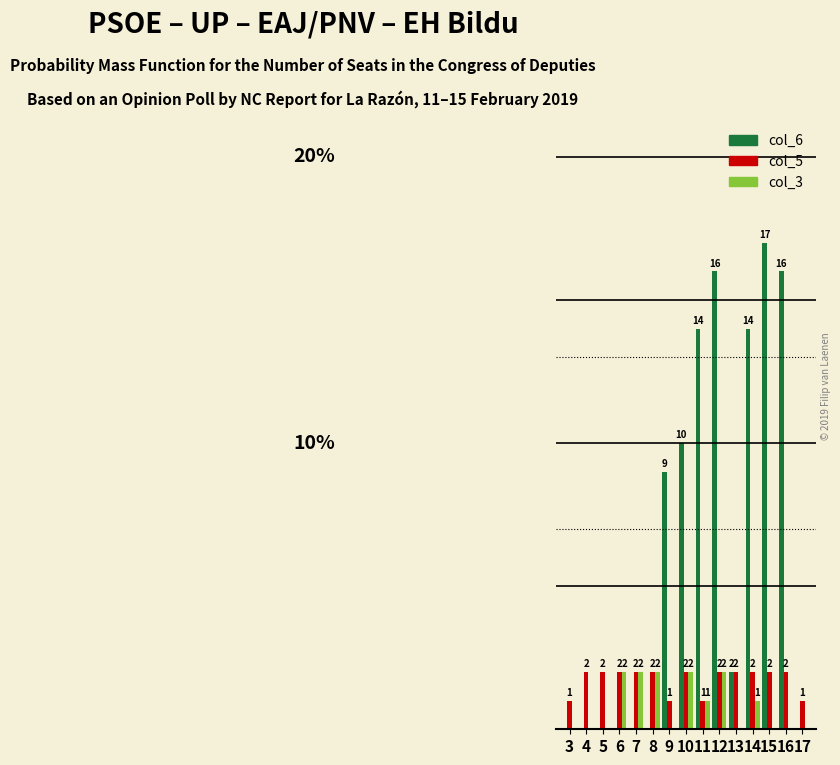

Is the value of col_5 at 3 greater than the value of col_6 at 5?

Yes